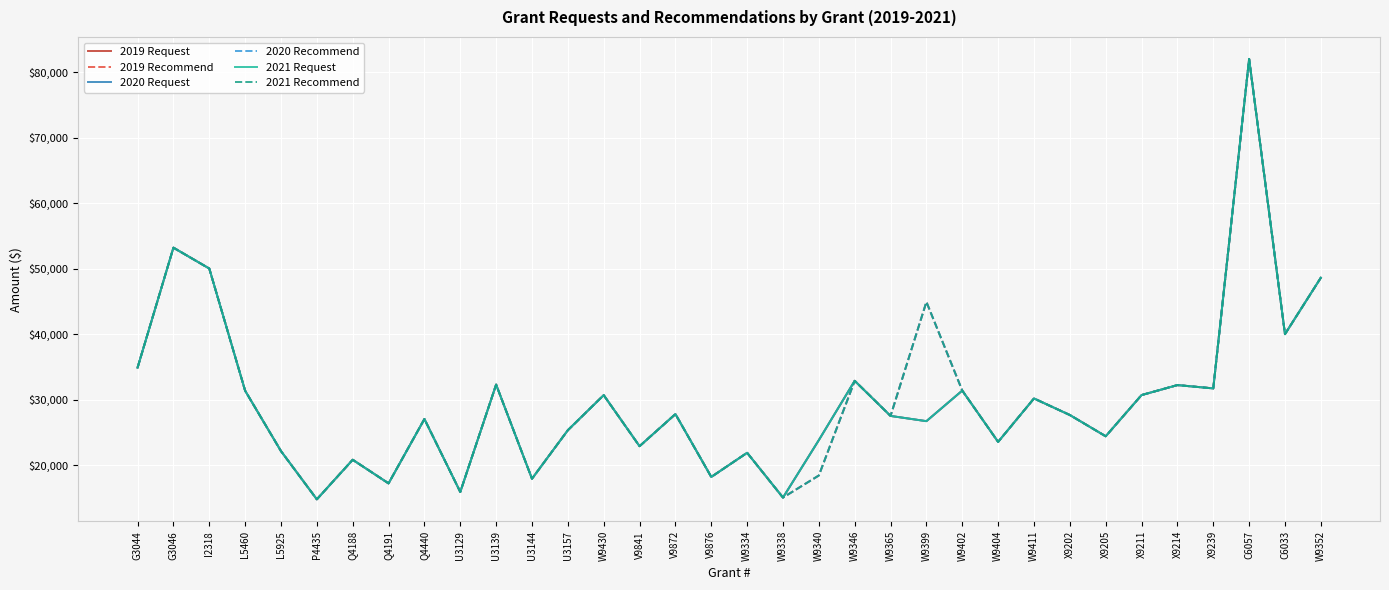

What is the sum of all 2021 Recommend values?

1025756